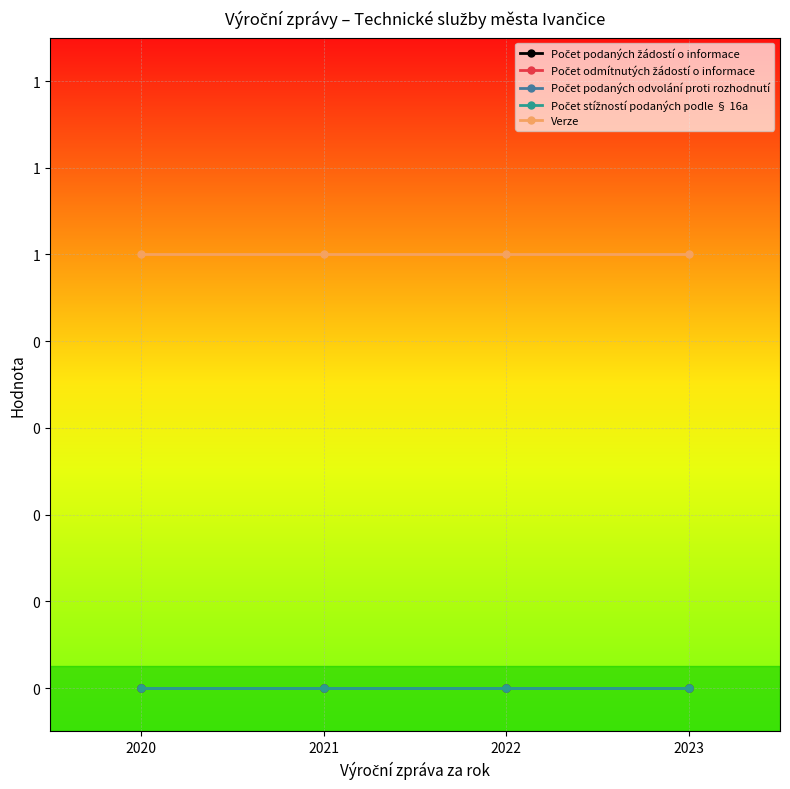

Does the chart have visible grid lines?

Yes